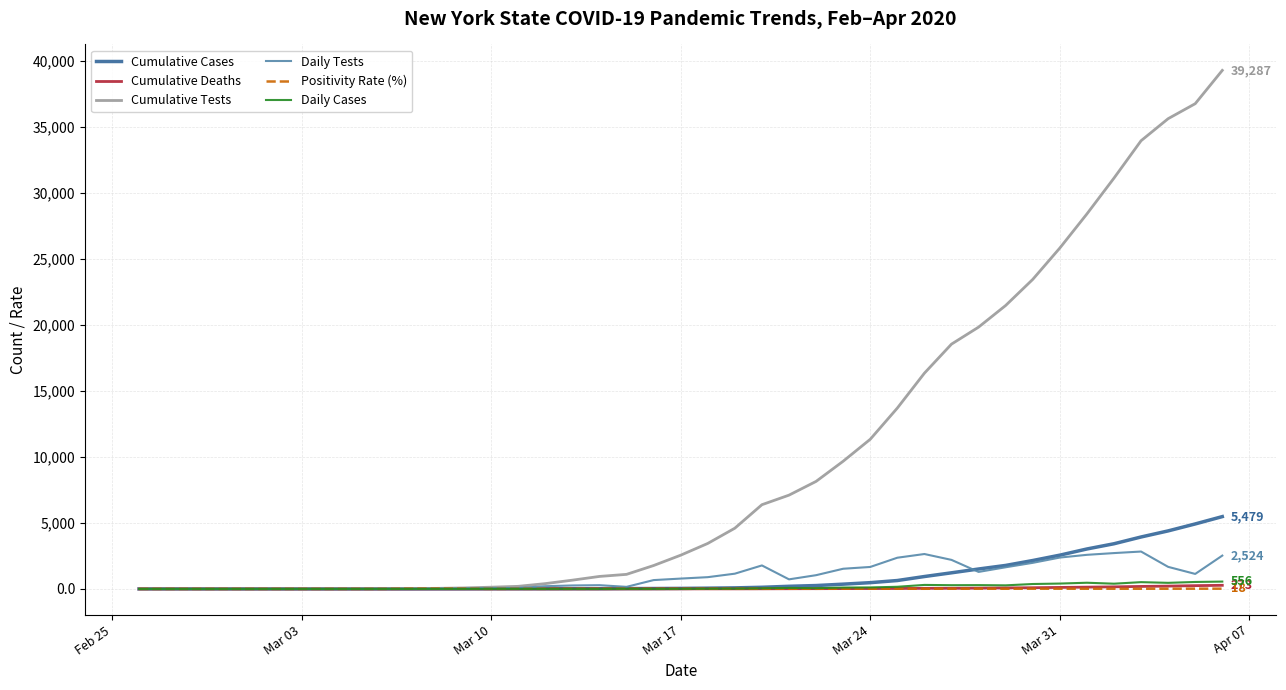

Which series has the largest total across all categories?

Cumulative Tests